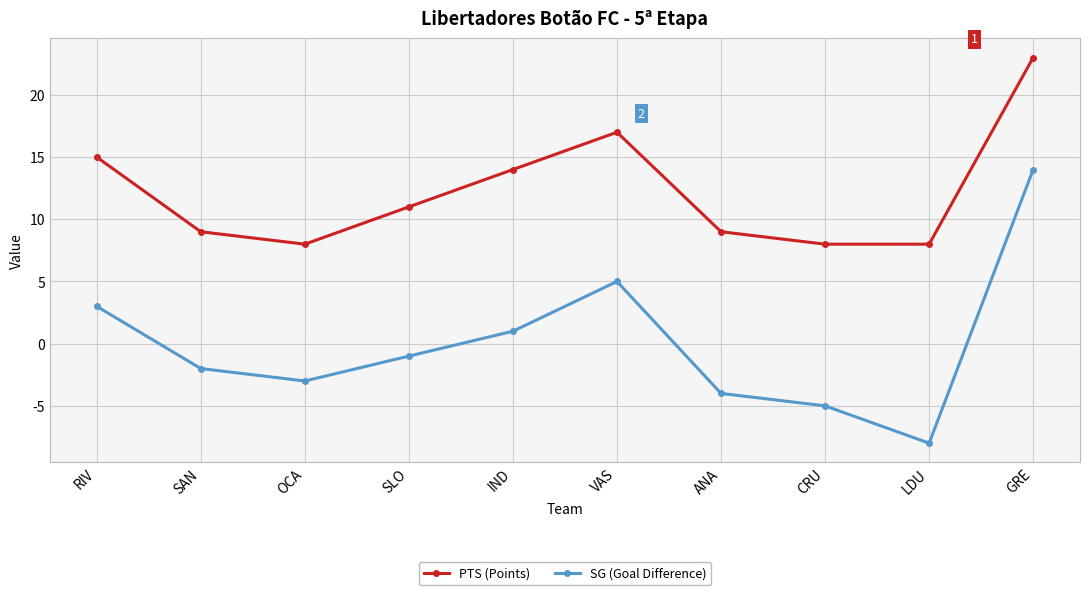

What is the difference between the highest and lowest values at ANA?

13